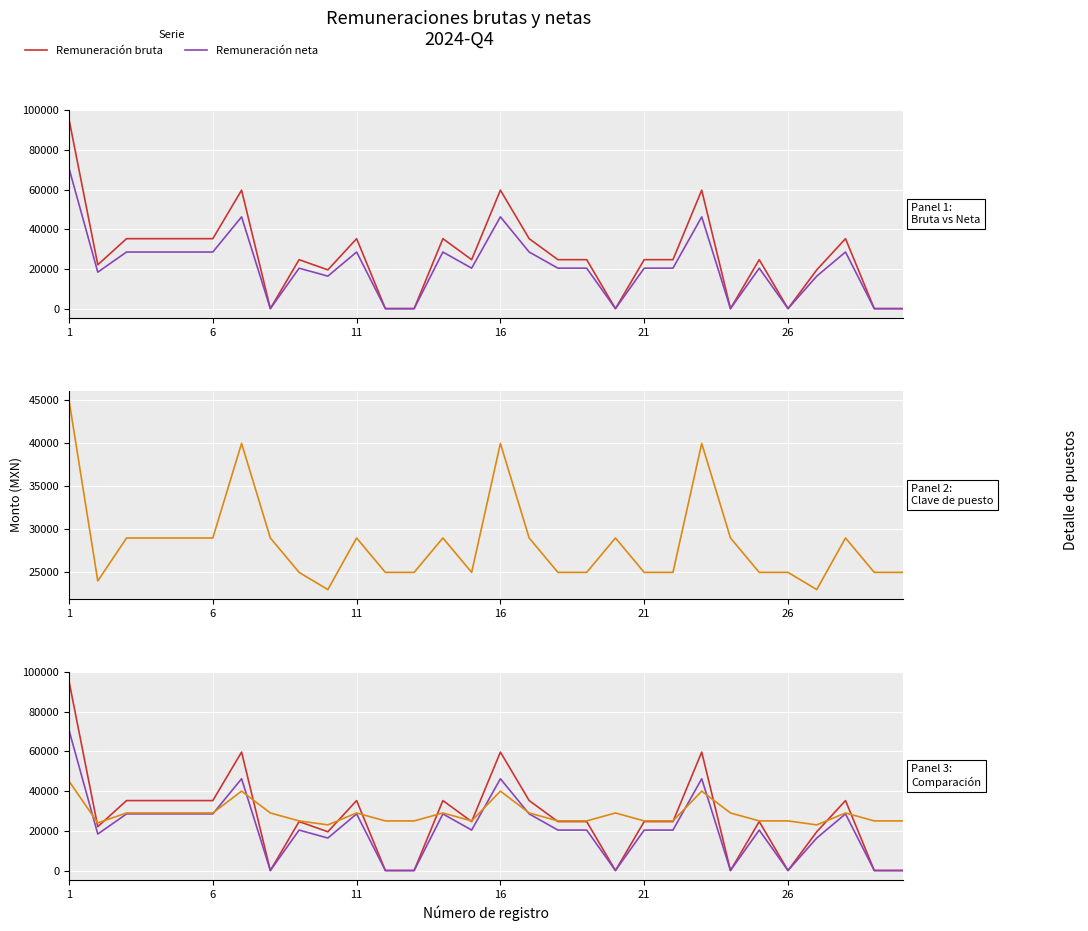

How many intersections are there between Remuneración neta and Clave puesto (×1000)?

7